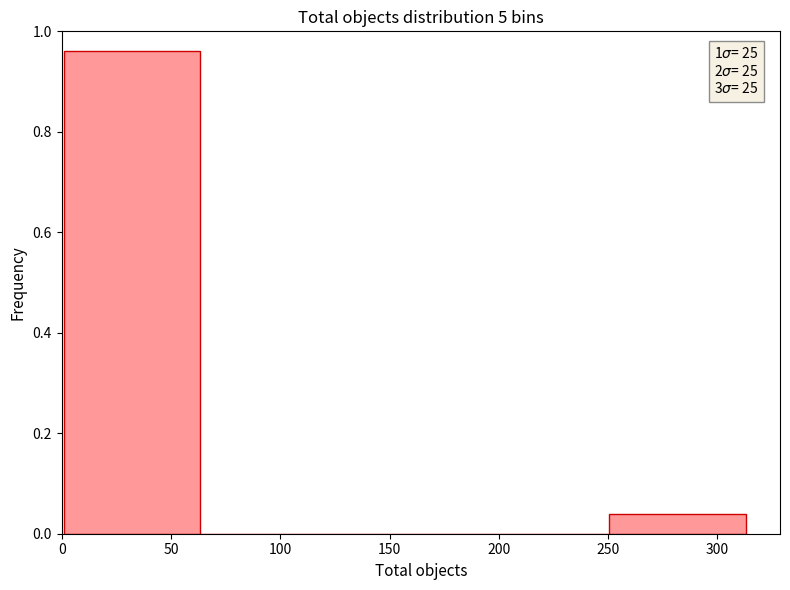

Which range on the x-axis has the tallest bar?

0 to 65